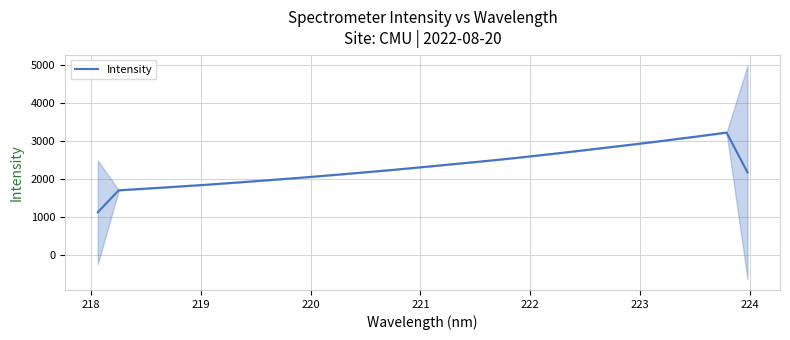

What is the value of the 11th point from the left?

2047.1